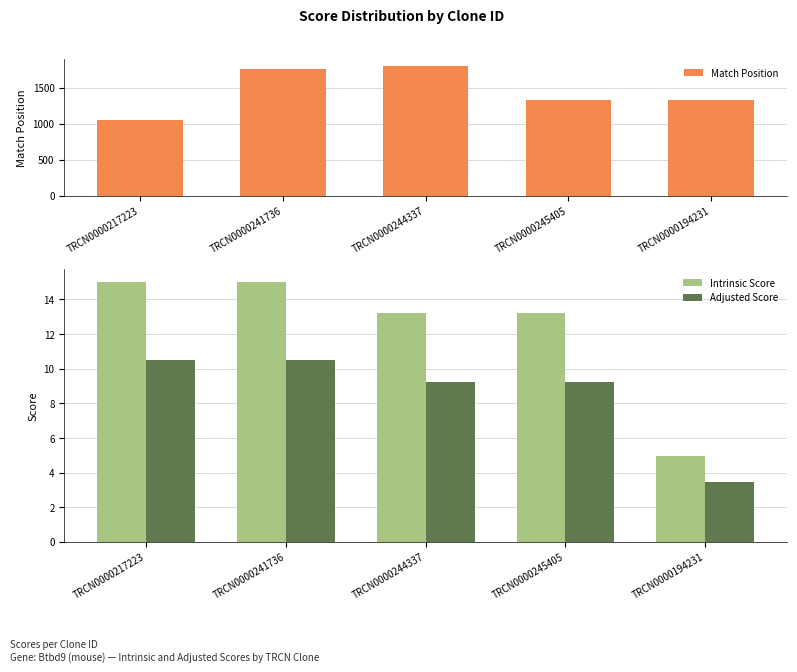

How many values in the Match Position series are below 1334?

2